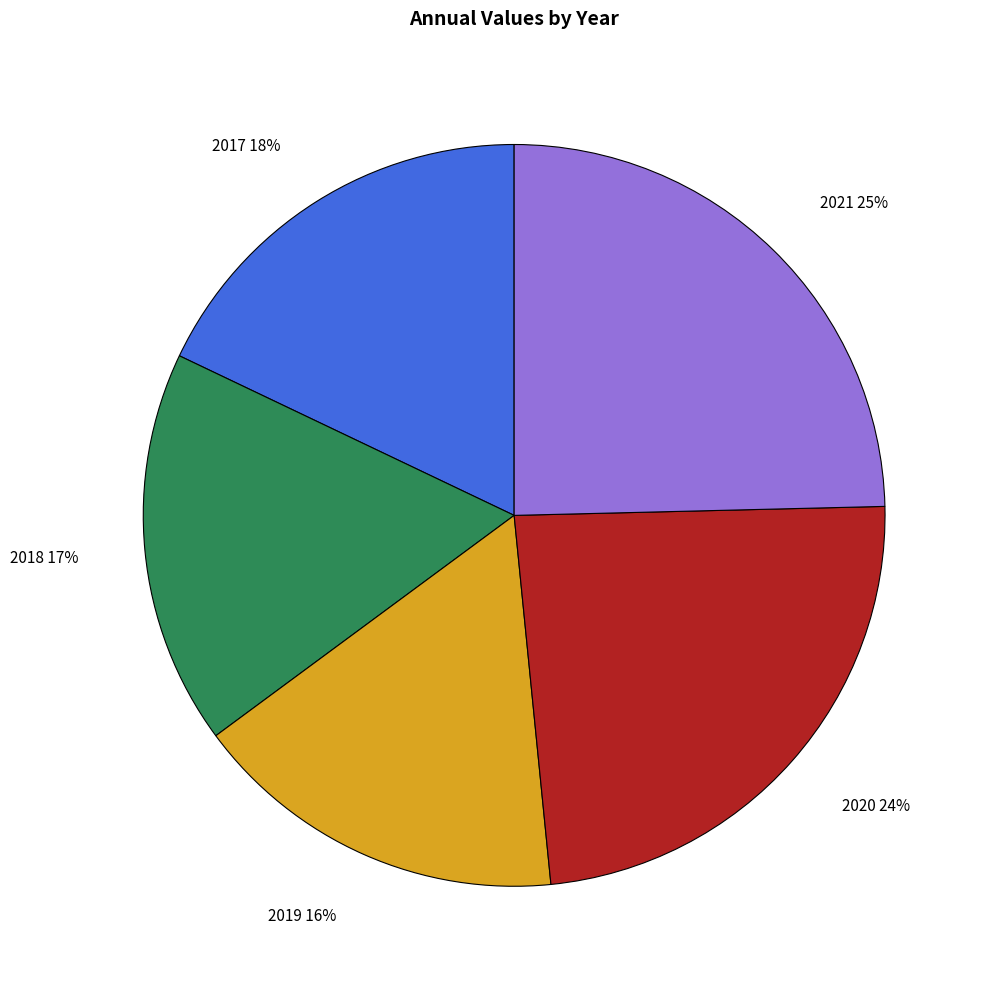

What is the smallest slice in the pie chart?

2019